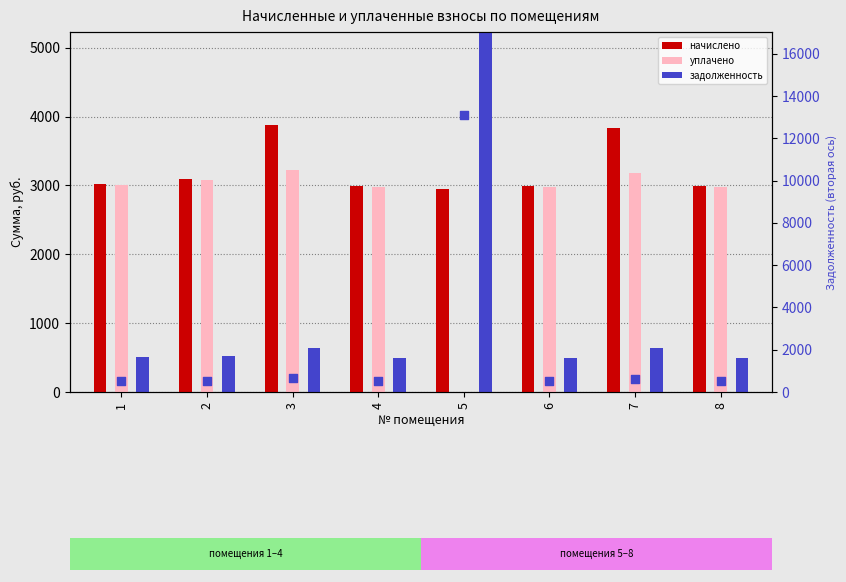

At which category is the sum across all series the highest?

5